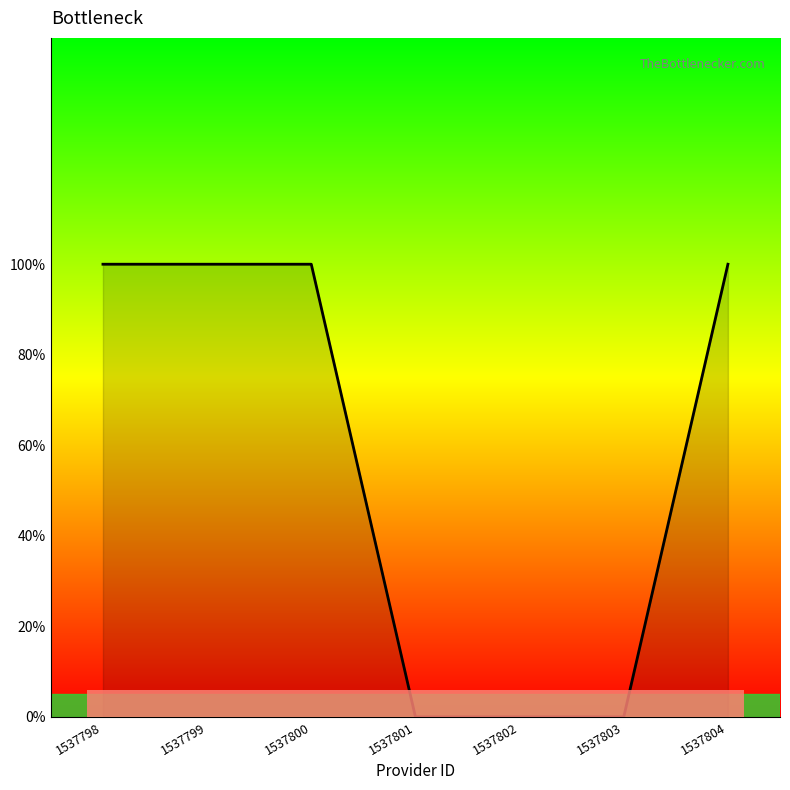

Does the chart display data point markers on the line(s)?

No